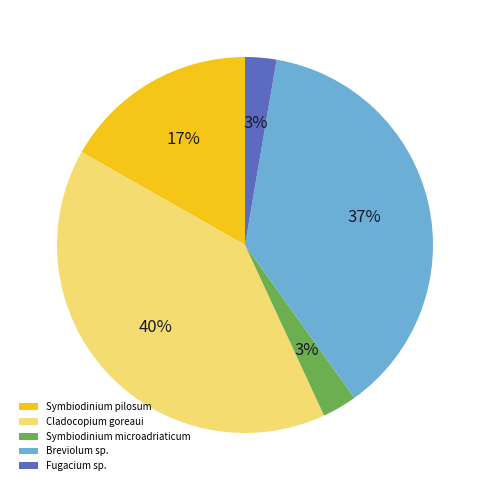

How many slices are in this pie chart?

5